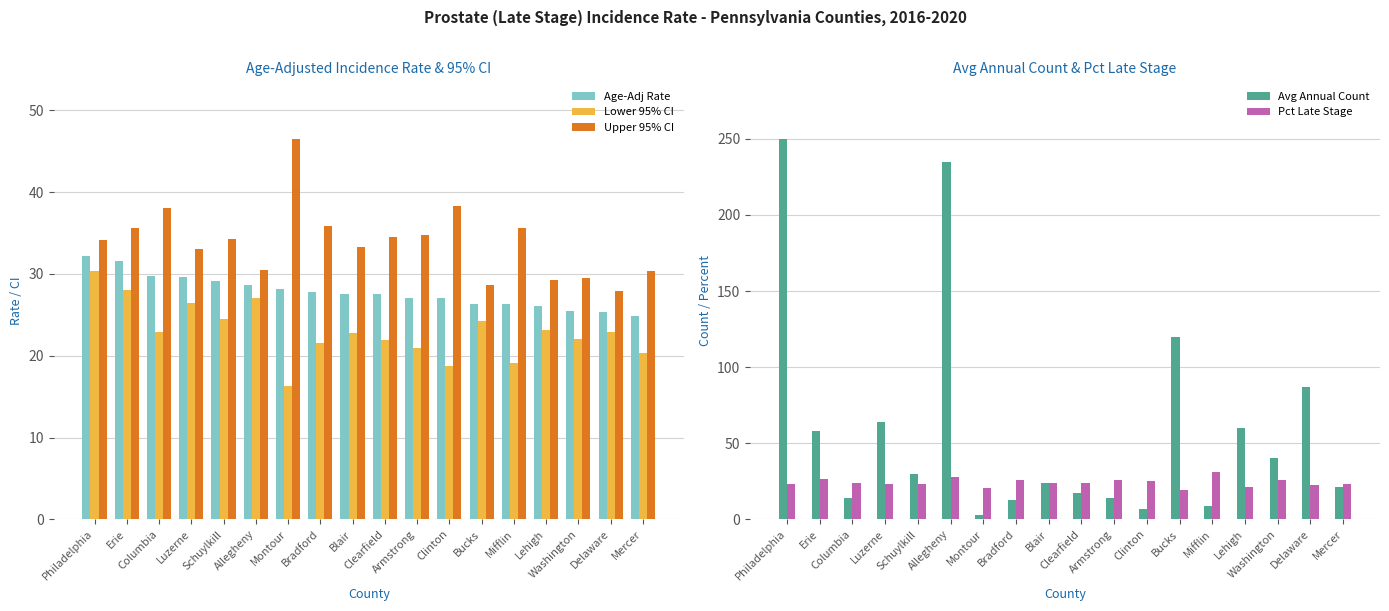

What is the total value across all series at Schuylkill?

140.9